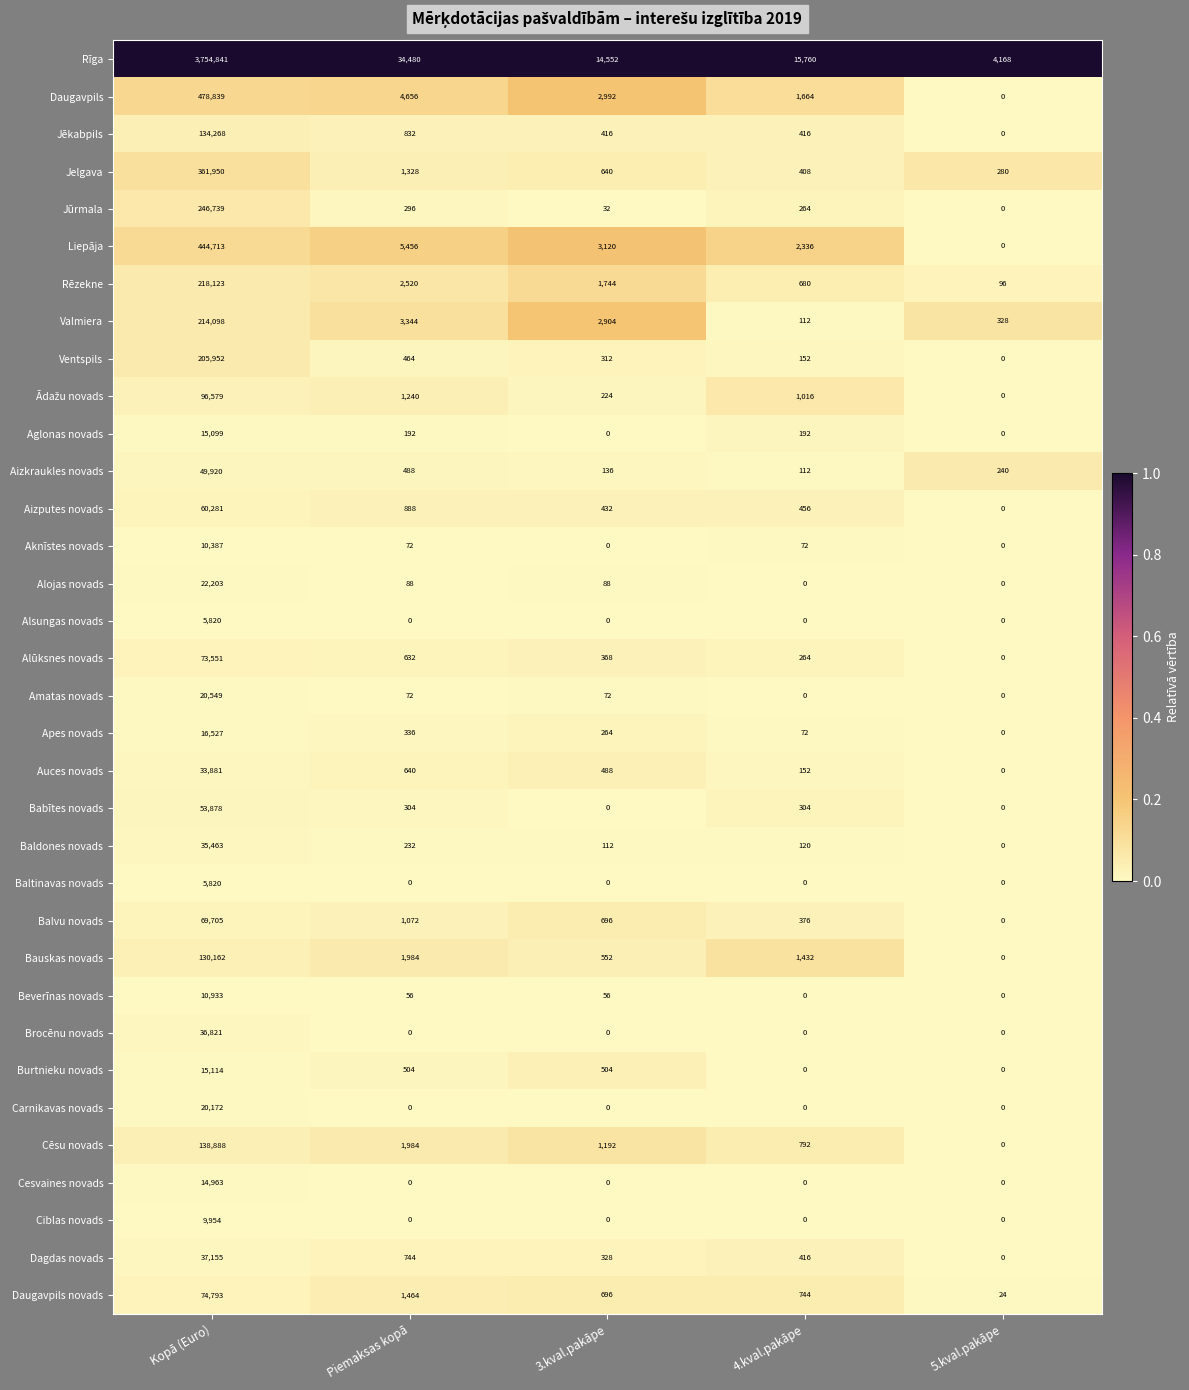

What is the total value across all series at 3.kval.pakāpe?

32920